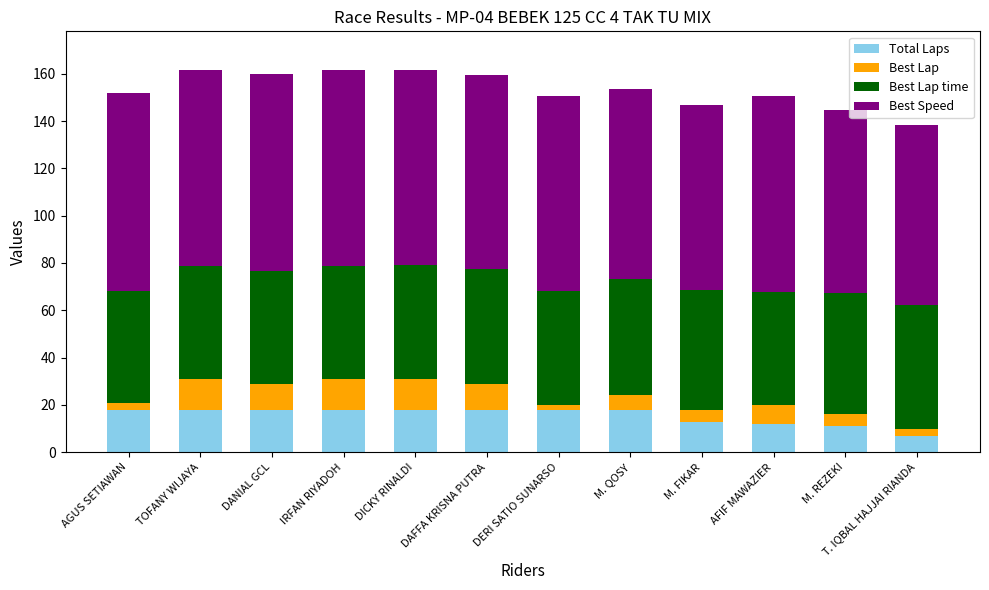

Is it true that Total Laps equals 5.4 at AGUS SETIAWAN?

False